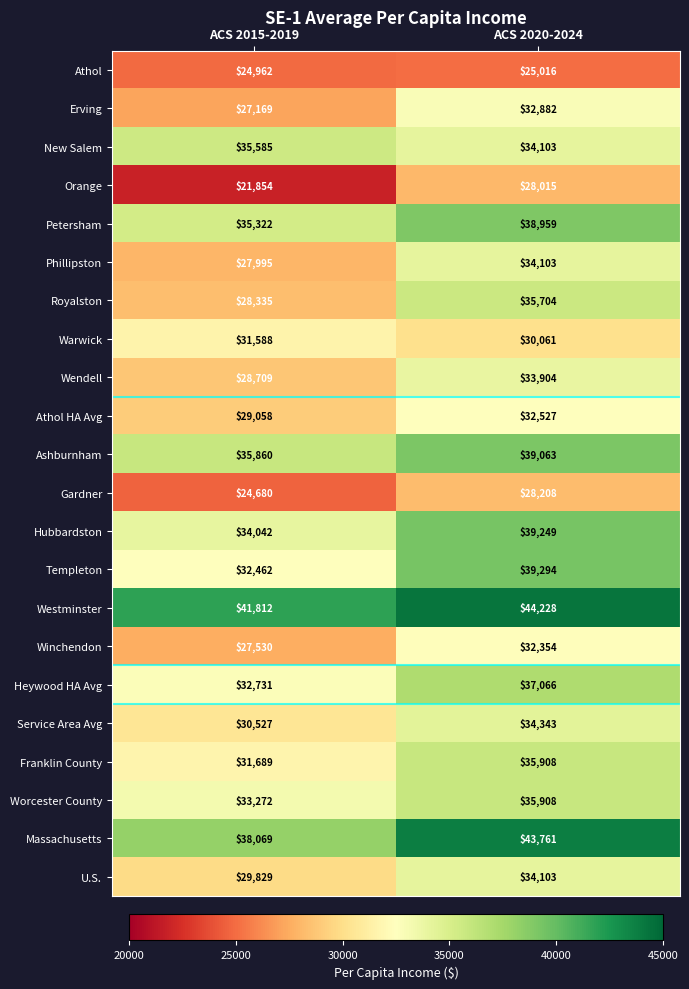

What is the total value across all series at ACS 2015-2019?

683080